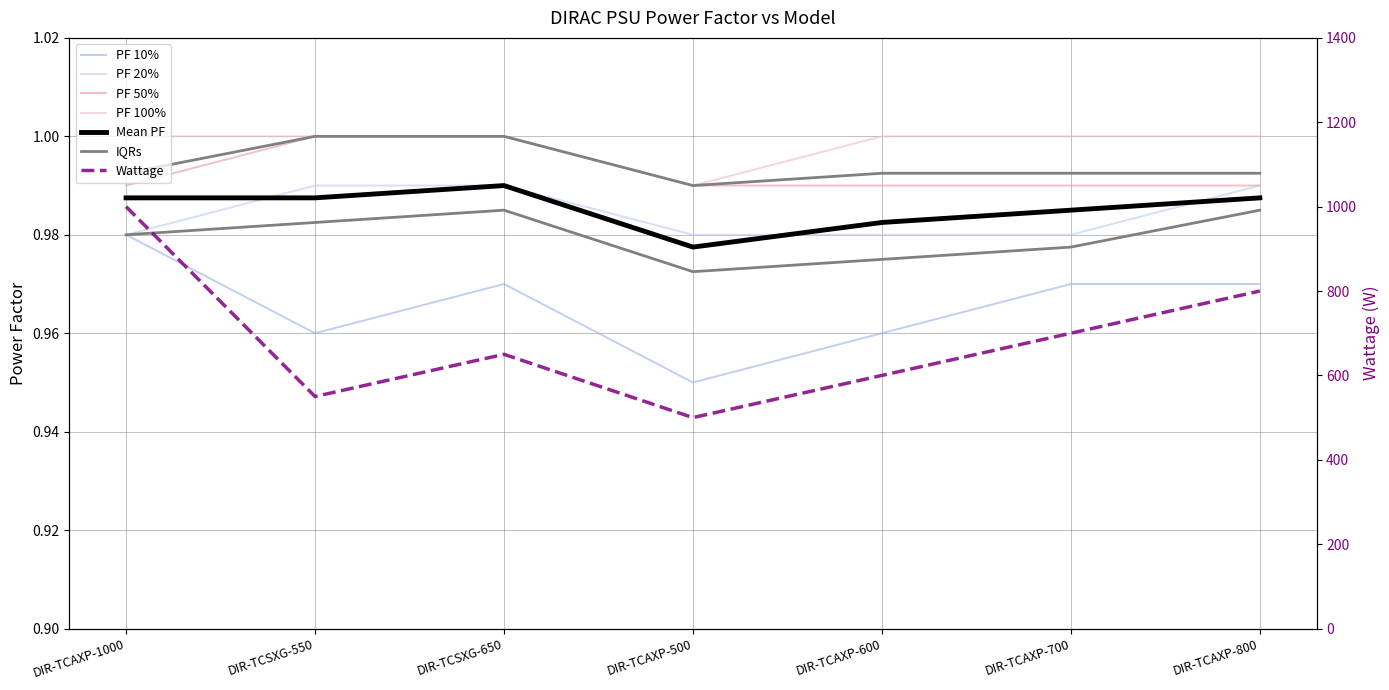

Where is PF 10% nearest to the value 0?

DIR-TCAXP-500